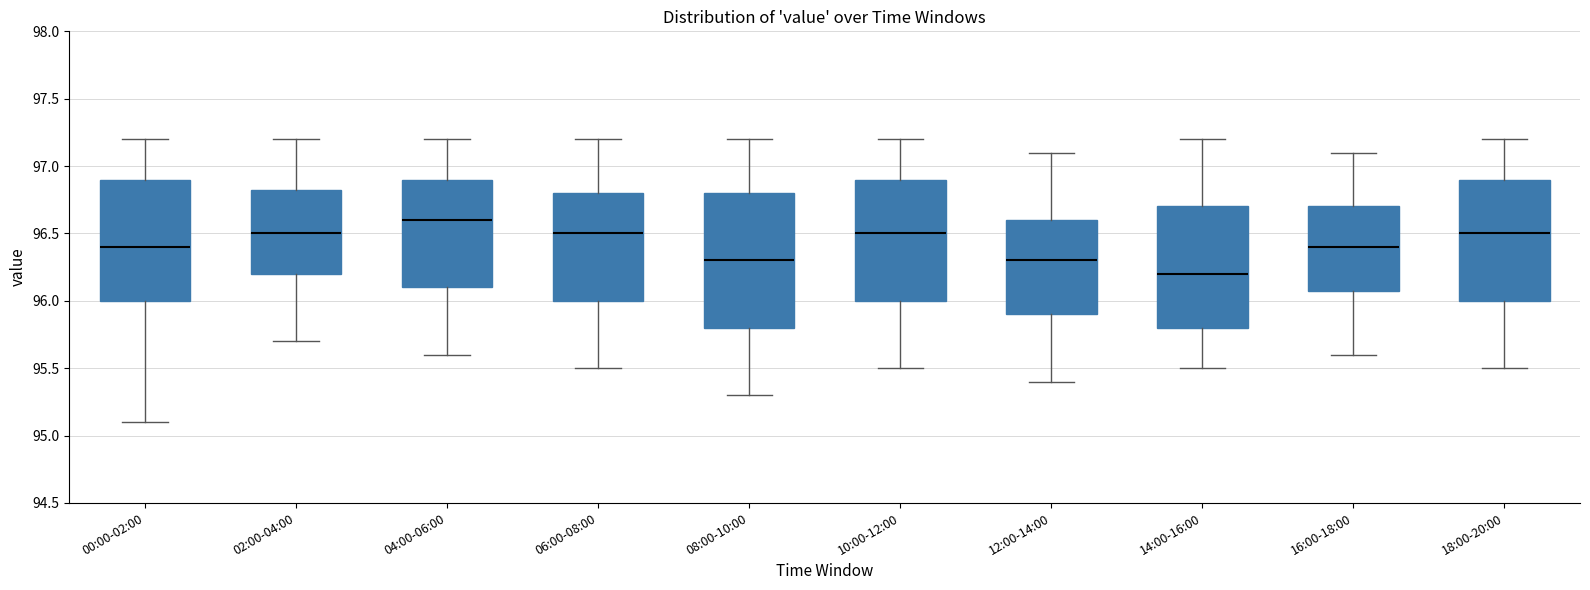

Reading left to right, transcribe this box plot: for each box, give where its median line is, the range the box spans, and where its two whiskers end, as read against the y-axis. The values are not printed on the chart, so give them approximately, as read against the axis.

00:00-02:00: median 96.40, box 96.00 to 96.90, whiskers 95.10 to 97.20
02:00-04:00: median 96.50, box 96.20 to 96.85, whiskers 95.70 to 97.20
04:00-06:00: median 96.60, box 96.10 to 96.90, whiskers 95.60 to 97.20
06:00-08:00: median 96.50, box 96.00 to 96.80, whiskers 95.50 to 97.20
08:00-10:00: median 96.30, box 95.80 to 96.80, whiskers 95.30 to 97.20
10:00-12:00: median 96.50, box 96.00 to 96.90, whiskers 95.50 to 97.20
12:00-14:00: median 96.30, box 95.90 to 96.60, whiskers 95.40 to 97.10
14:00-16:00: median 96.20, box 95.80 to 96.70, whiskers 95.50 to 97.20
16:00-18:00: median 96.40, box 96.10 to 96.70, whiskers 95.60 to 97.10
18:00-20:00: median 96.50, box 96.00 to 96.90, whiskers 95.50 to 97.20